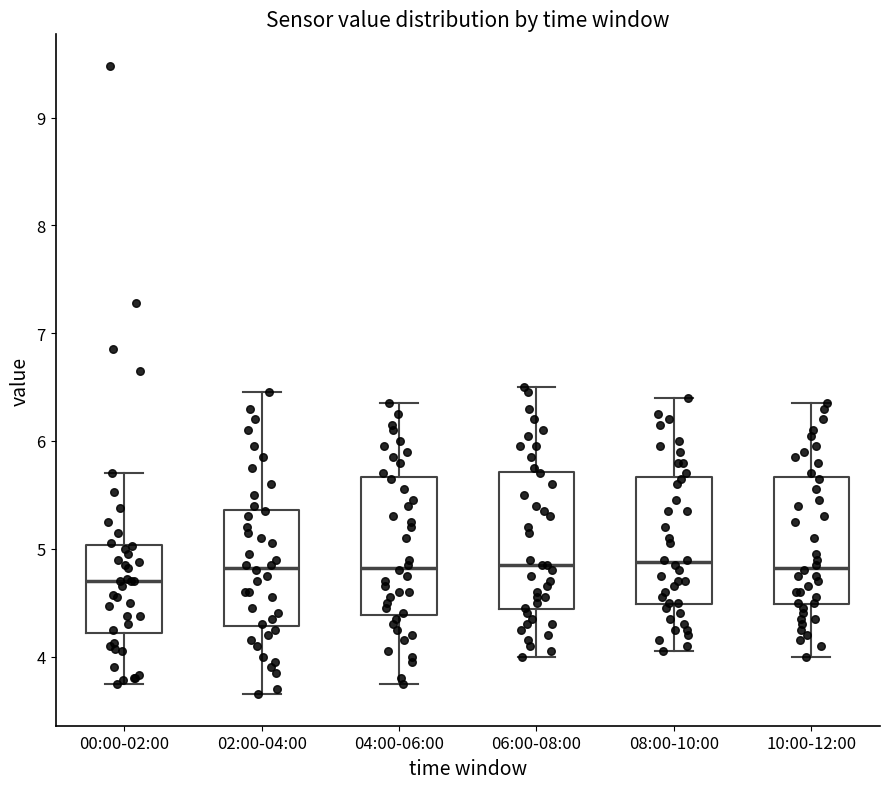

Reading left to right, read every box against the y-axis: the position of its median line, the range the box covers, and the ends of its whiskers. The values are not printed on the chart, so give them approximately, as read against the axis.

00:00-02:00: median 4.7, box 4.2 to 5.0, whiskers 3.8 to 5.7
02:00-04:00: median 4.8, box 4.3 to 5.4, whiskers 3.7 to 6.5
04:00-06:00: median 4.8, box 4.4 to 5.7, whiskers 3.8 to 6.4
06:00-08:00: median 4.9, box 4.4 to 5.7, whiskers 4.0 to 6.5
08:00-10:00: median 4.9, box 4.5 to 5.7, whiskers 4.1 to 6.4
10:00-12:00: median 4.8, box 4.5 to 5.7, whiskers 4.0 to 6.4